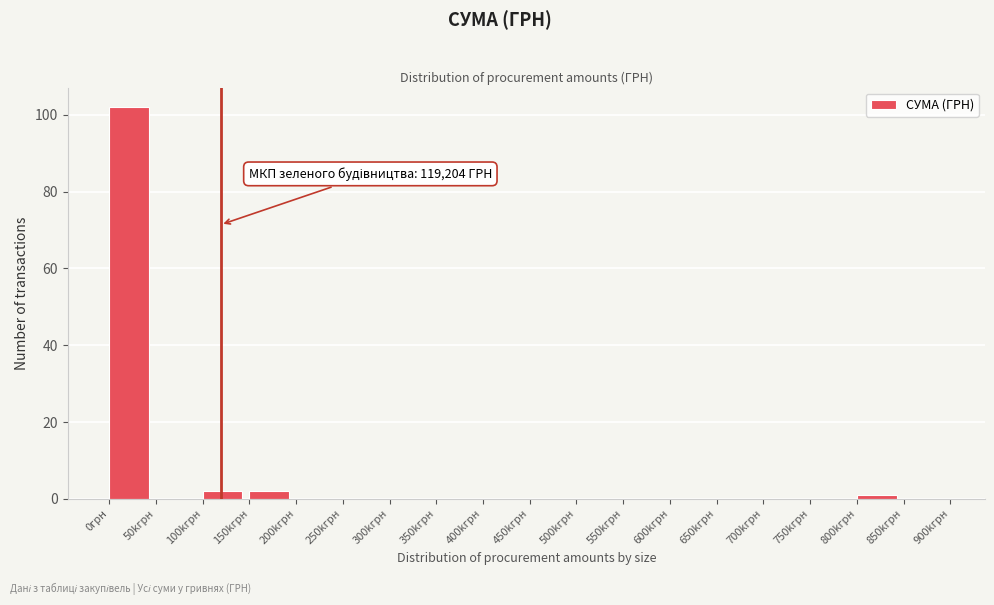

Reading left to right, transcribe all the data shown in this chart.

0грн=102	50kгрн=0	100kгрн=2	150kгрн=2	200kгрн=0	250kгрн=0	300kгрн=0	350kгрн=0	400kгрн=0	450kгрн=0	500kгрн=0	550kгрн=0	600kгрн=0	650kгрн=0	700kгрн=0	750kгрн=0	800kгрн=1	850kгрн=0